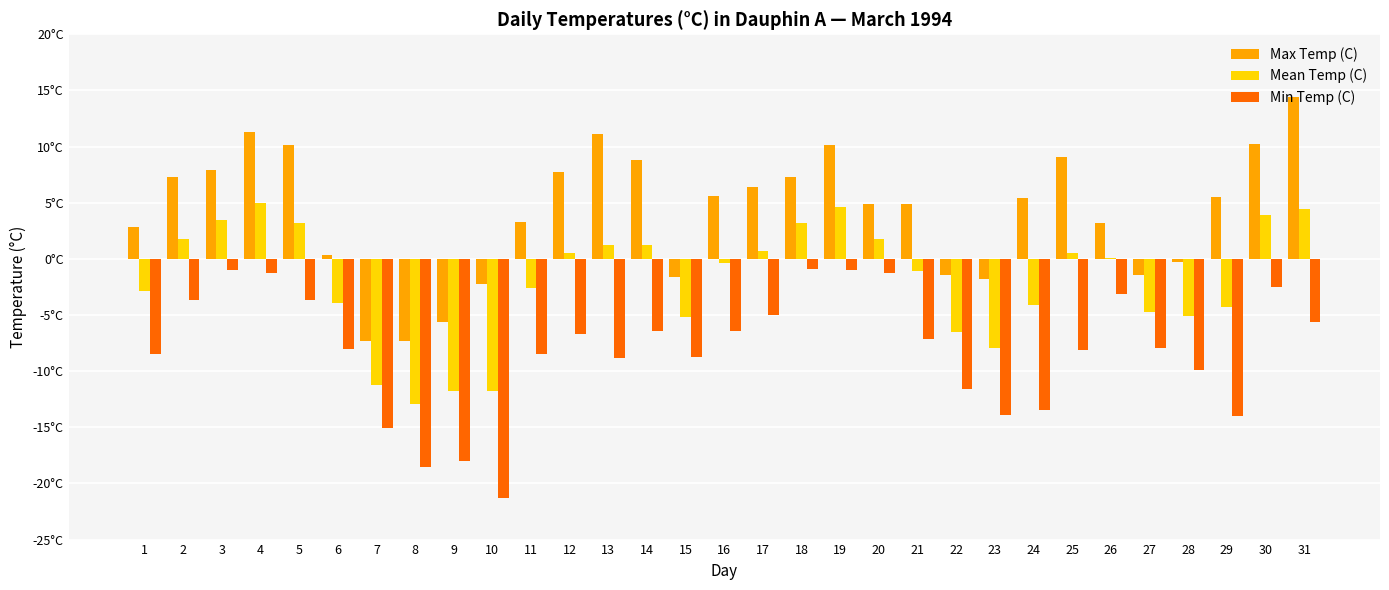

Is it true that Min Temp (C) equals -11.6 at 22?

True